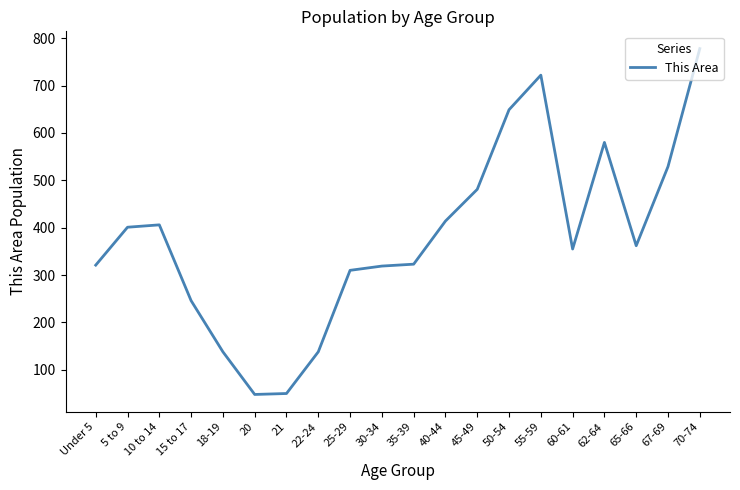

Which category has the highest value across all series?

70-74